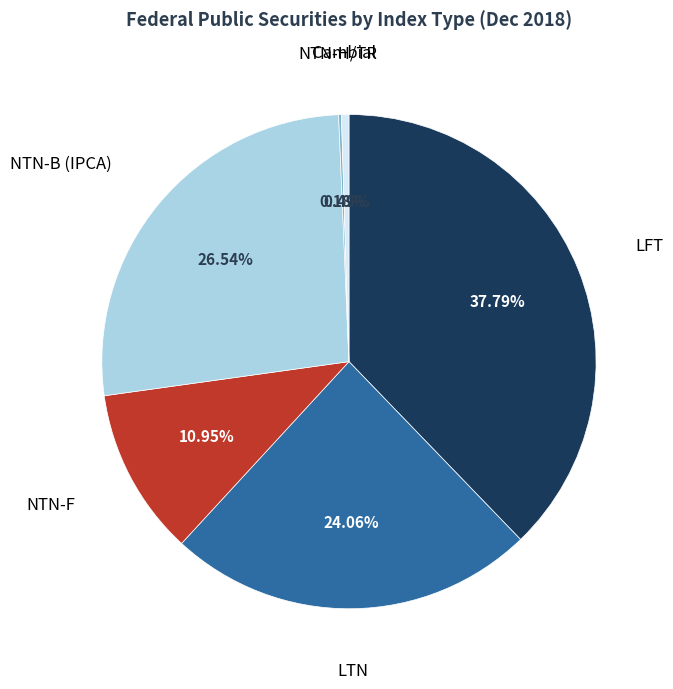

Does any single category account for the majority?

No